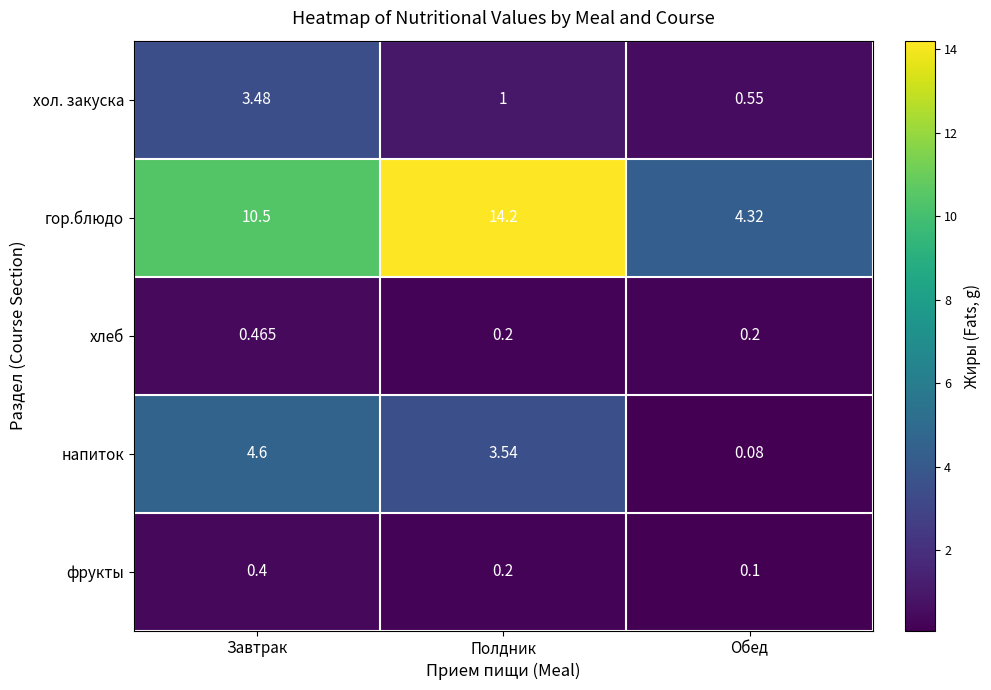

At which label is гор.блюдо closest to 9?

Завтрак